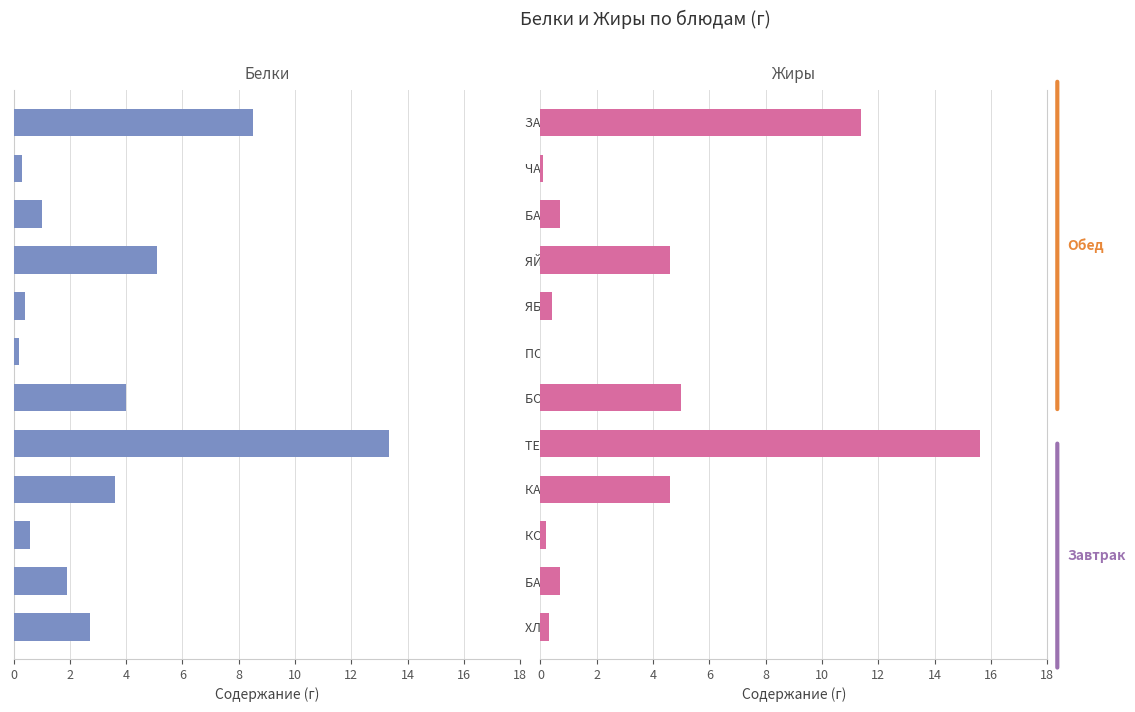

How many values in Жиры are above zero?

11